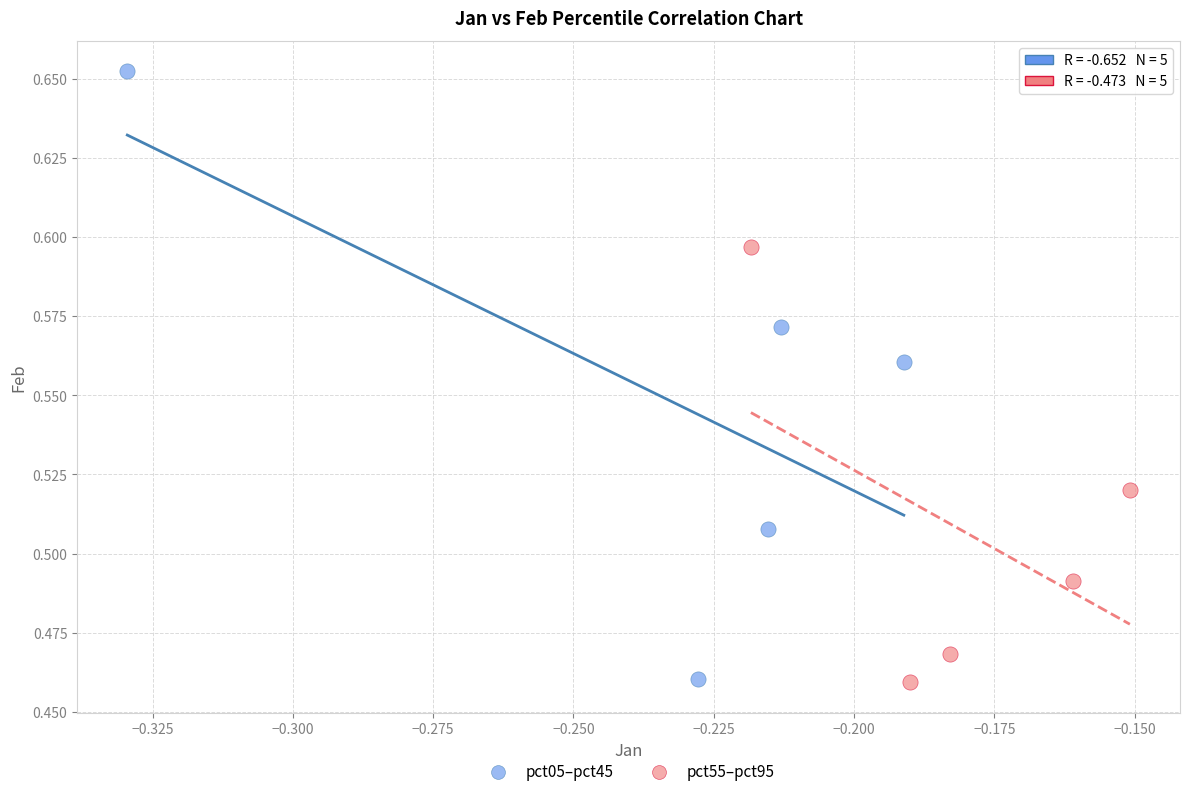

Which series reaches the maximum Y coordinate?

pct05–pct45